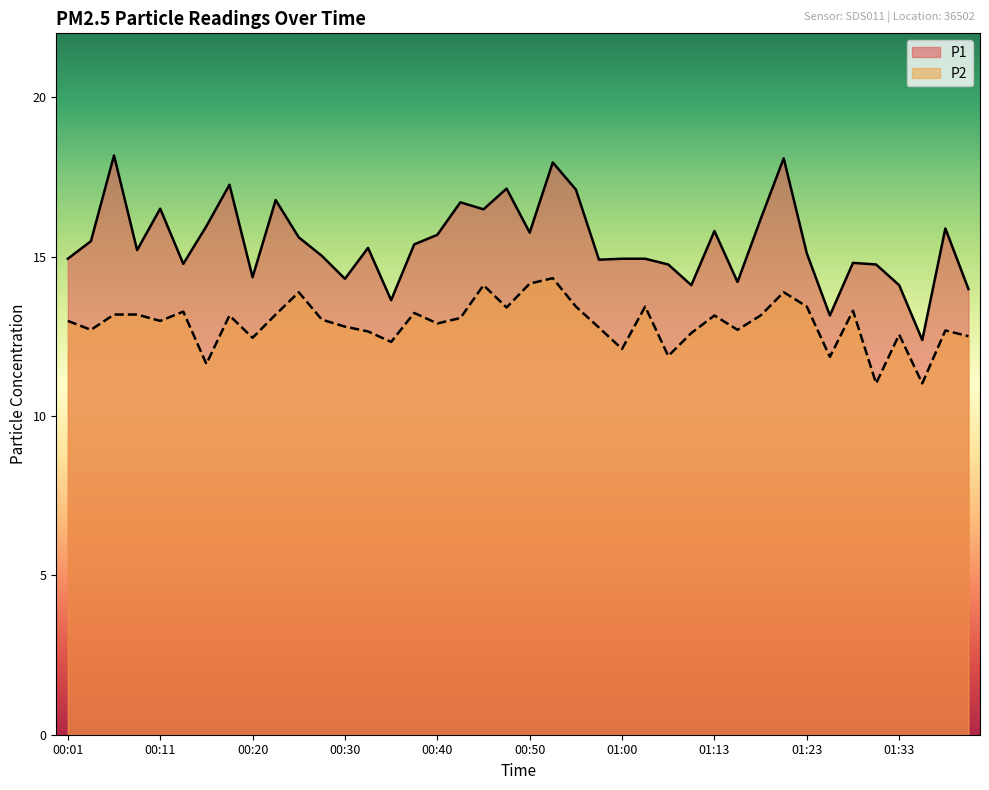

What value does the P1 series have at 01:13?

15.8